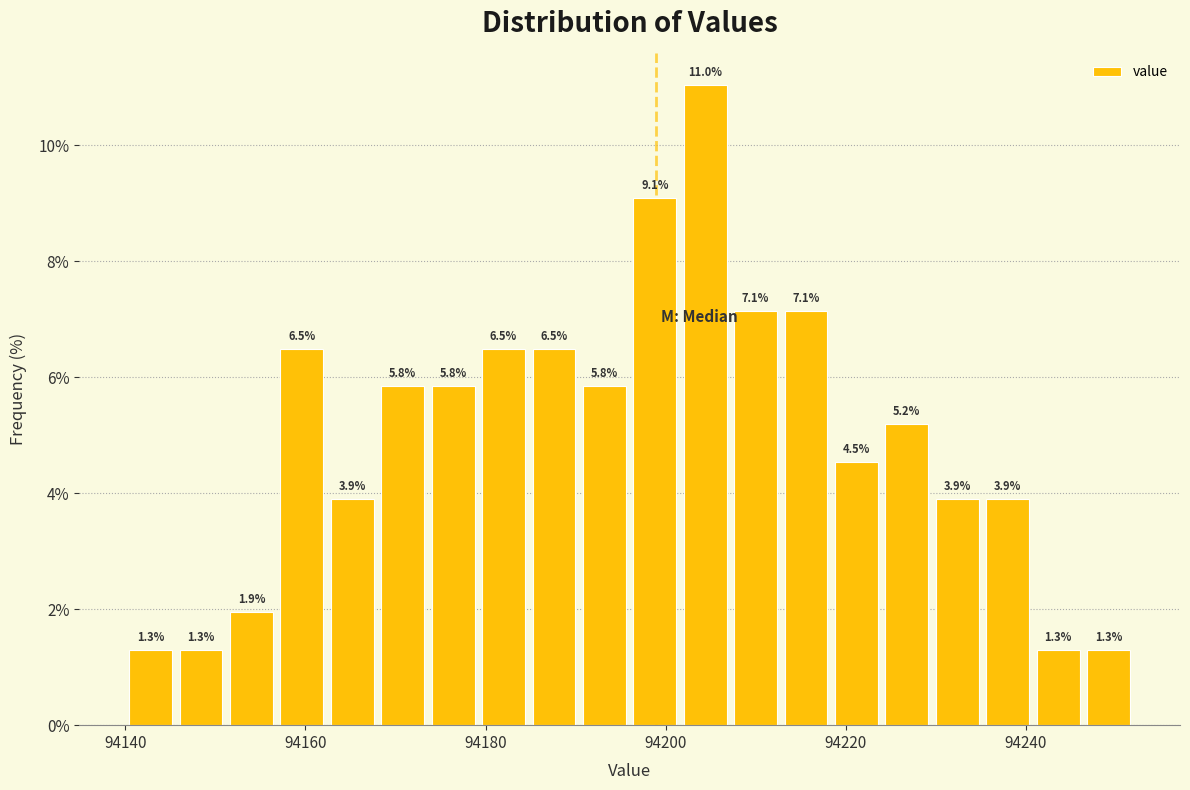

Around what value on the x-axis is the tallest bar? Give the approximate position of its centre, as read against the axis.

94204